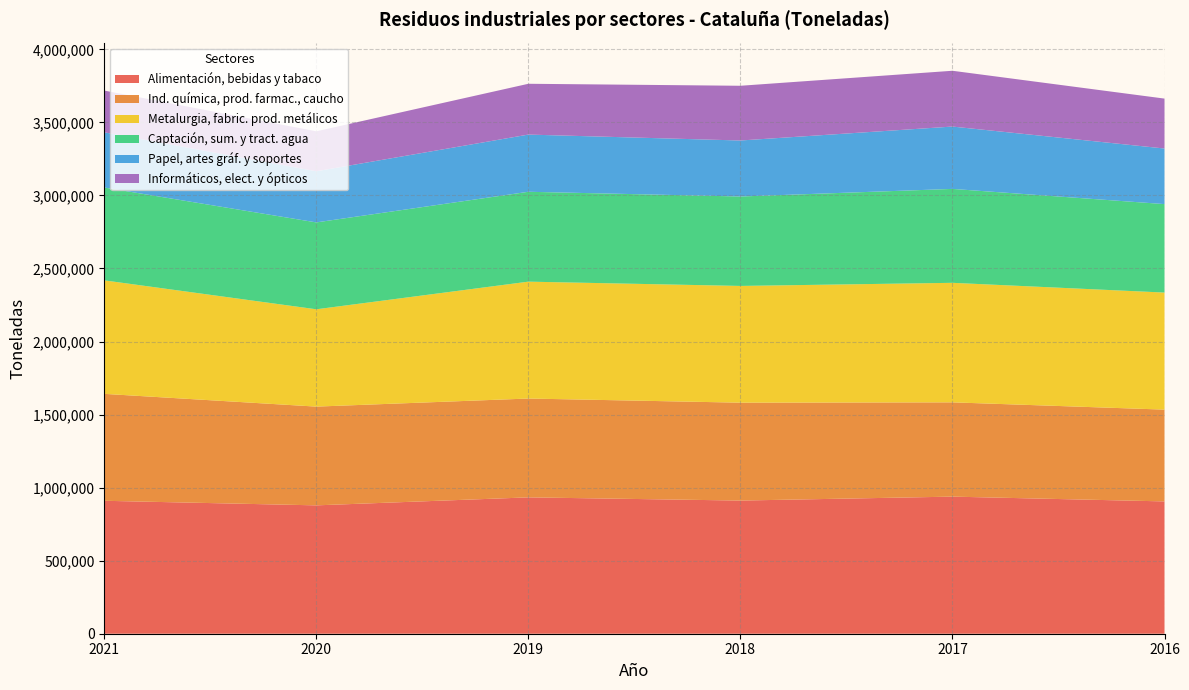

Reading left to right, list all the values displayed in this chart.

Alimentación, bebidas y tabaco: 909941	878642	933345	911480	938405	905659
Ind. química, prod. farmac., caucho: 731909	675964	676531	670072	645367	628319
Metalurgia, fabric. prod. metálicos: 776859	666107	800028	799022	818090	801202
Captación, sum. y tract. agua: 635514	594743	615232	612144	642874	605538
Papel, artes gráf. y soportes: 377860	350157	391490	383373	426797	380500
Informáticos, elect. y ópticos: 285671	273321	347746	374615	381854	341679